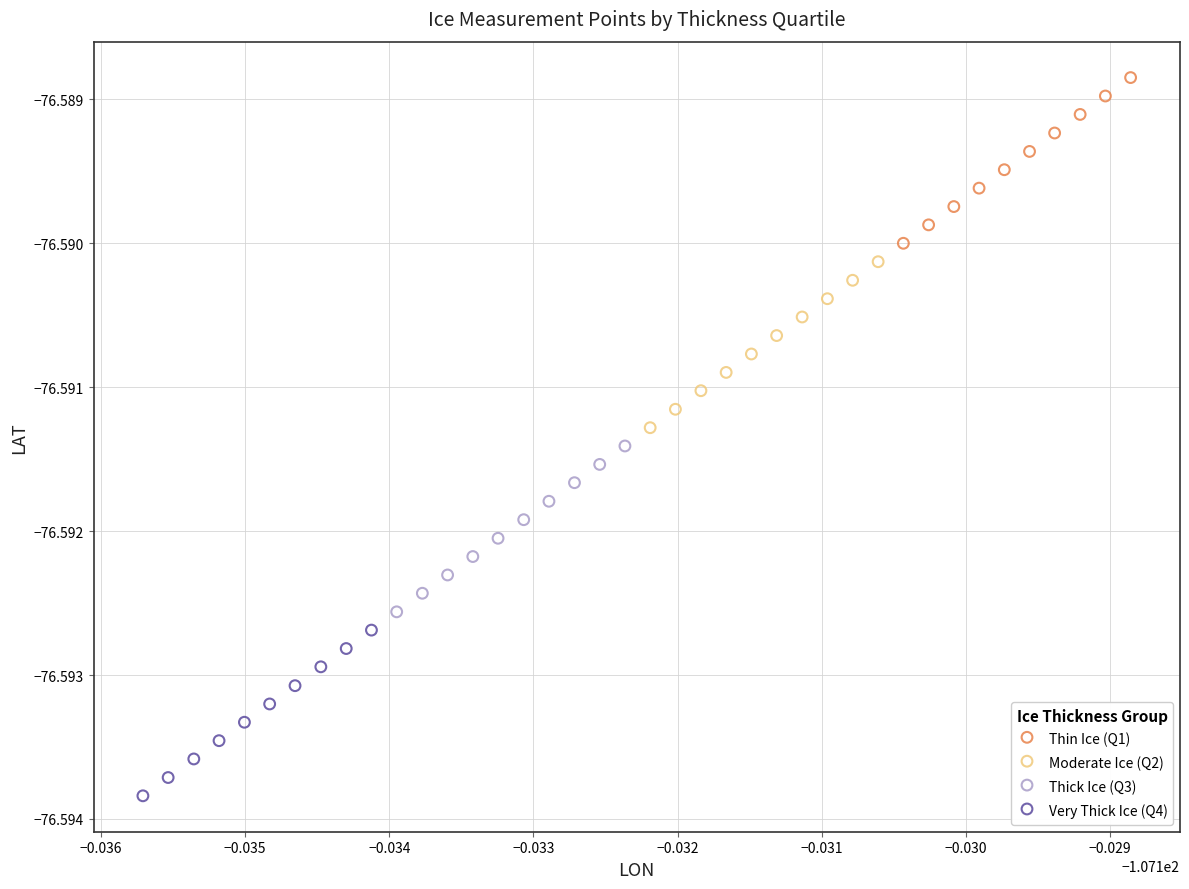

Which series has the largest Y range (max minus min)?

Moderate Ice (Q2)